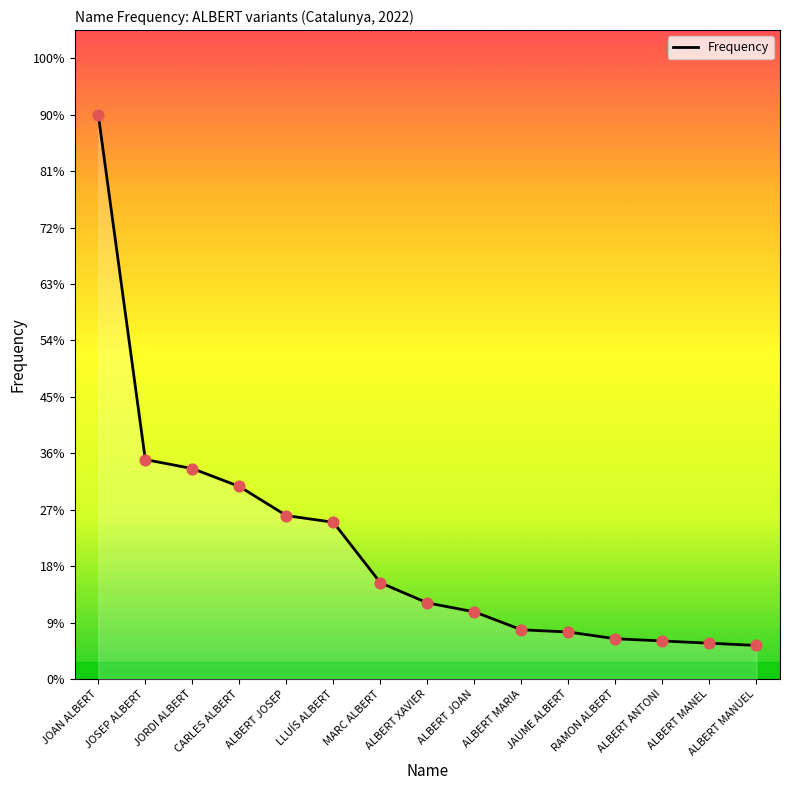

Approximately how many times larger is the value at JORDI ALBERT compared to ALBERT MARIA?

4.3